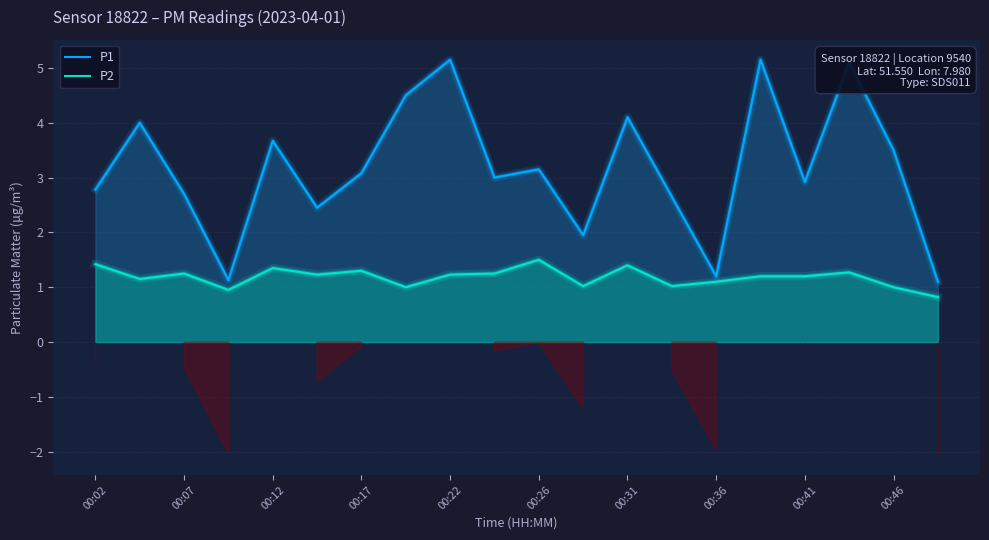

Is it true that P1 equals 3.5 at 00:46?

True